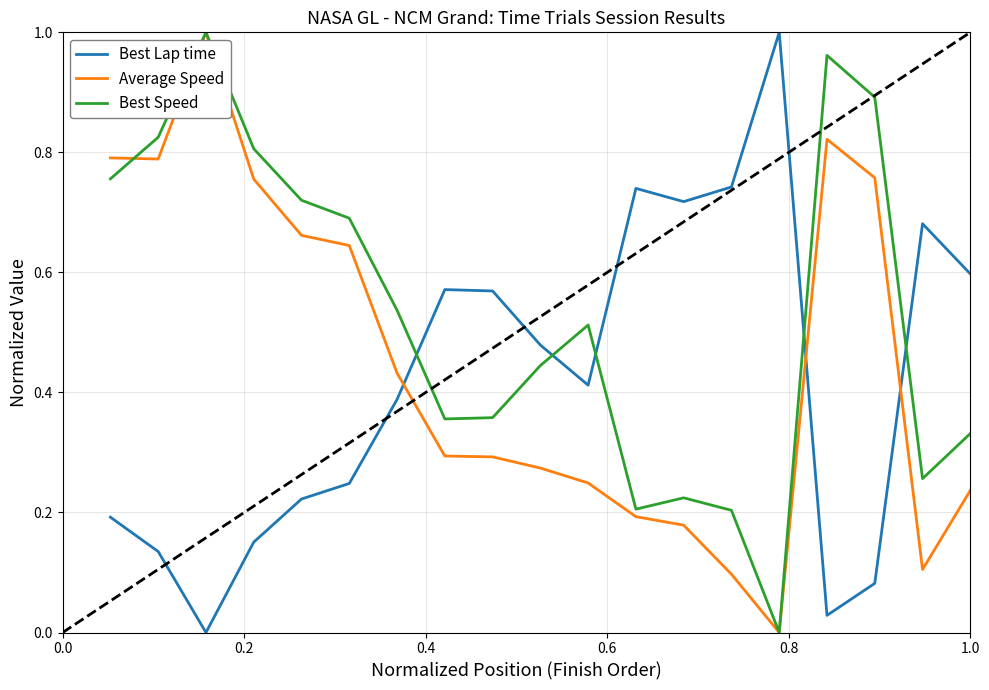

How many times do Best Lap time and Best Speed cross each other?

5